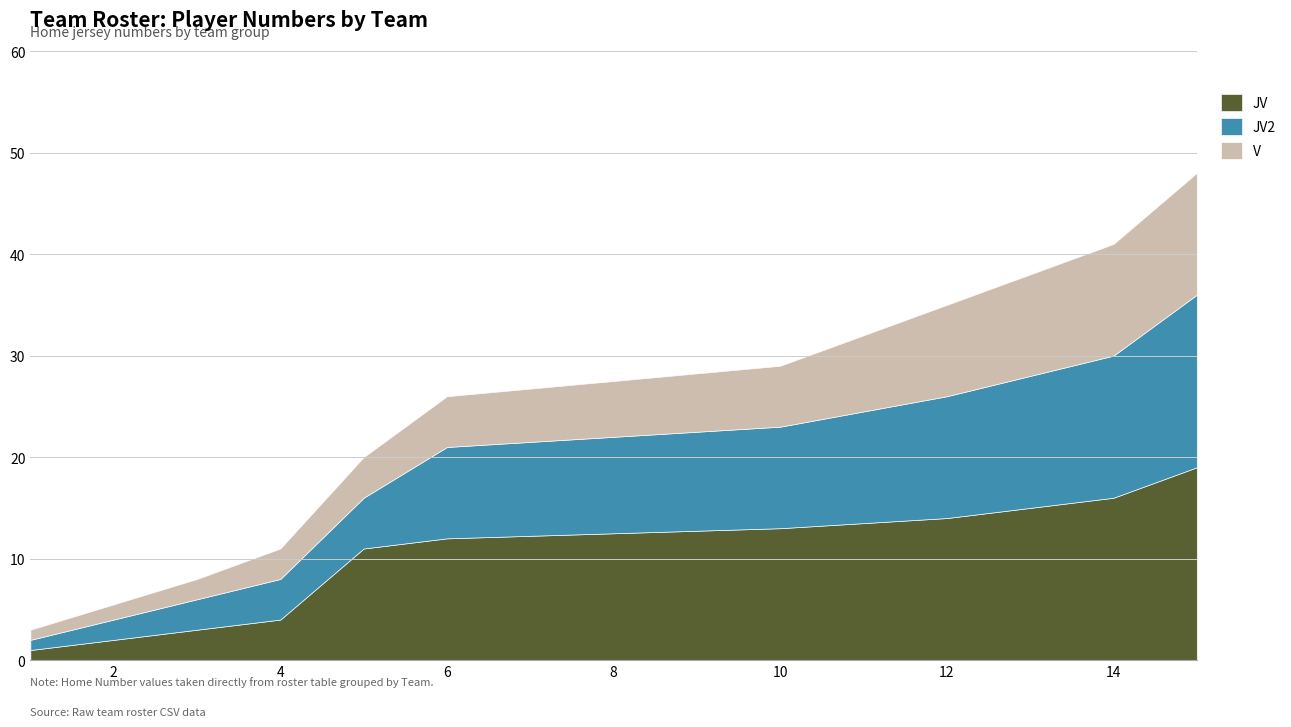

Rank the series by their average value, from lowest to highest.

V, JV2, JV